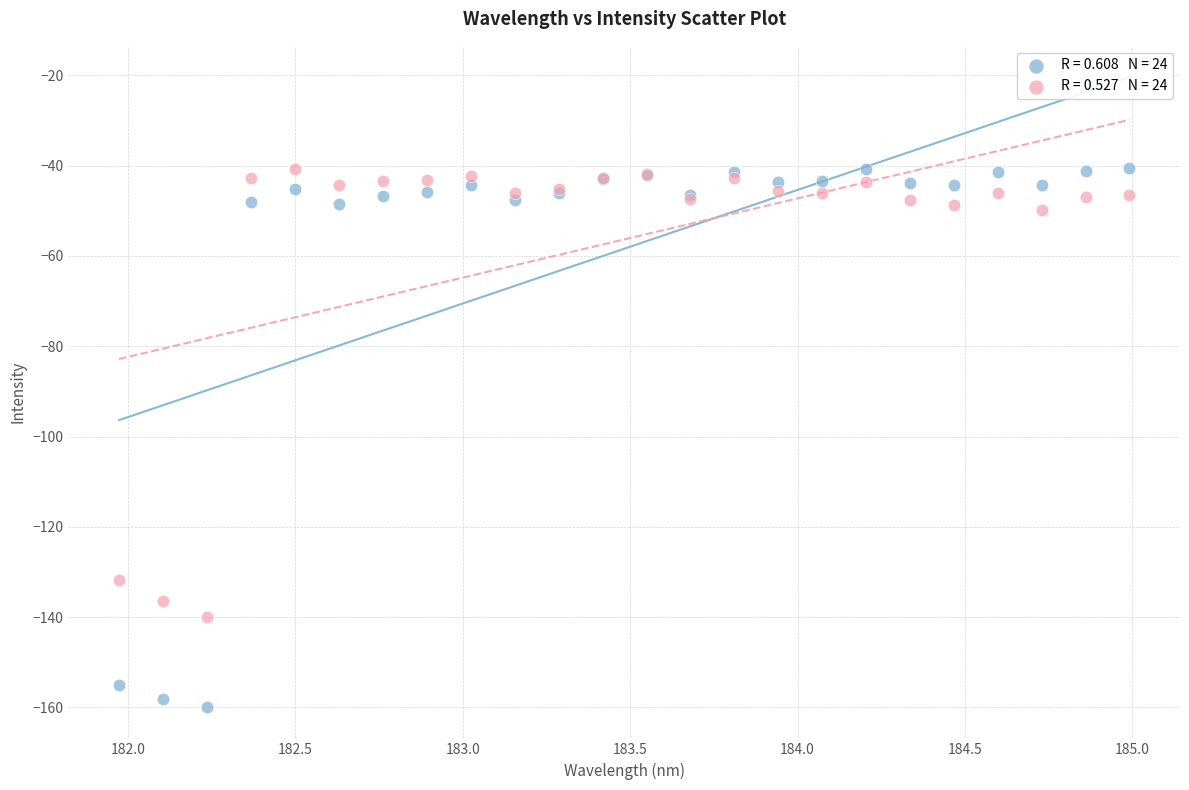

Across all series, what Y value is closest to -100?

-131.8